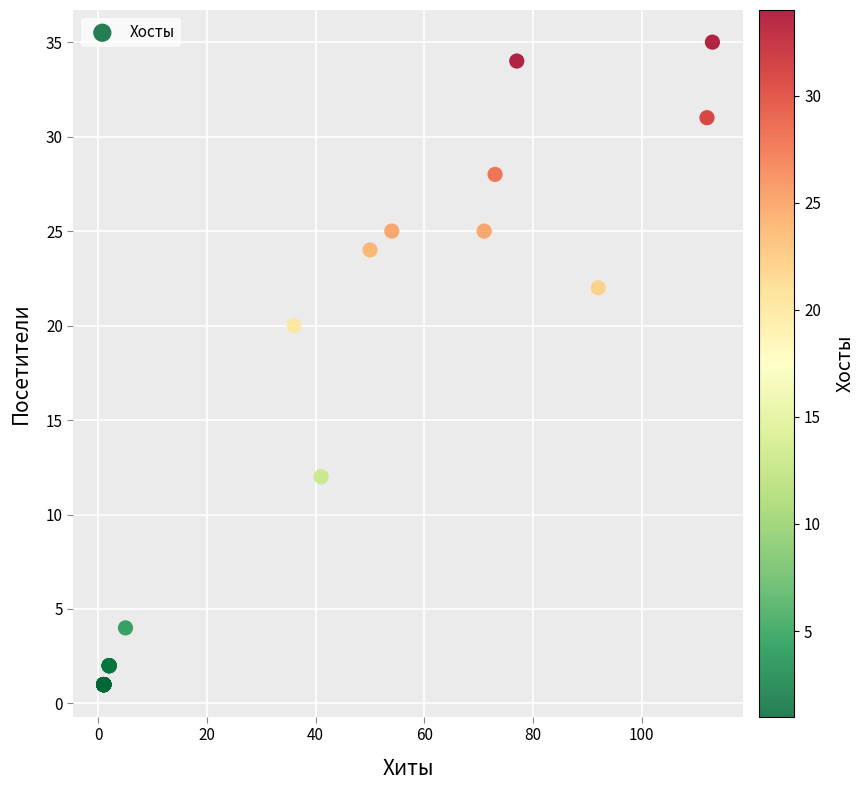

What Y value in the scatter plot is closest to 18?

20